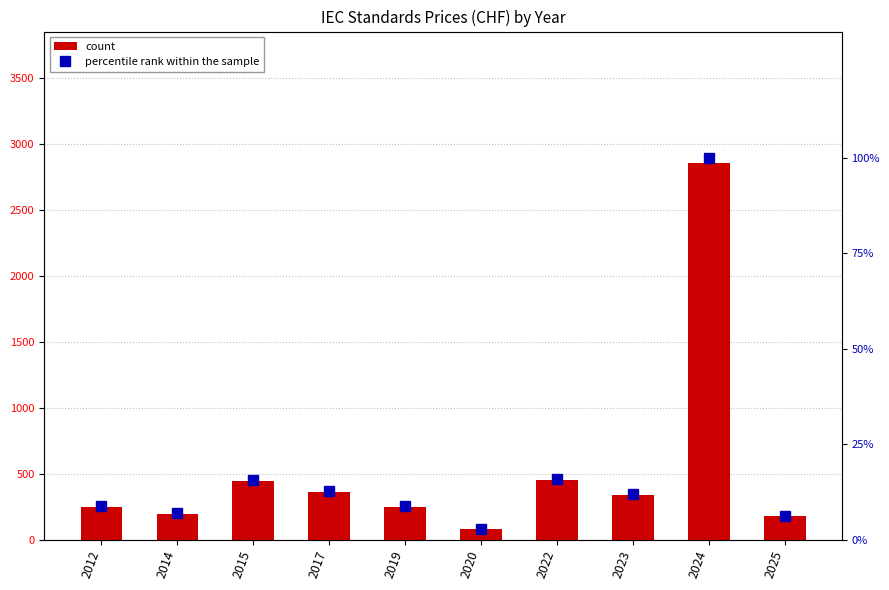

Which series has the largest range (max minus min)?

count